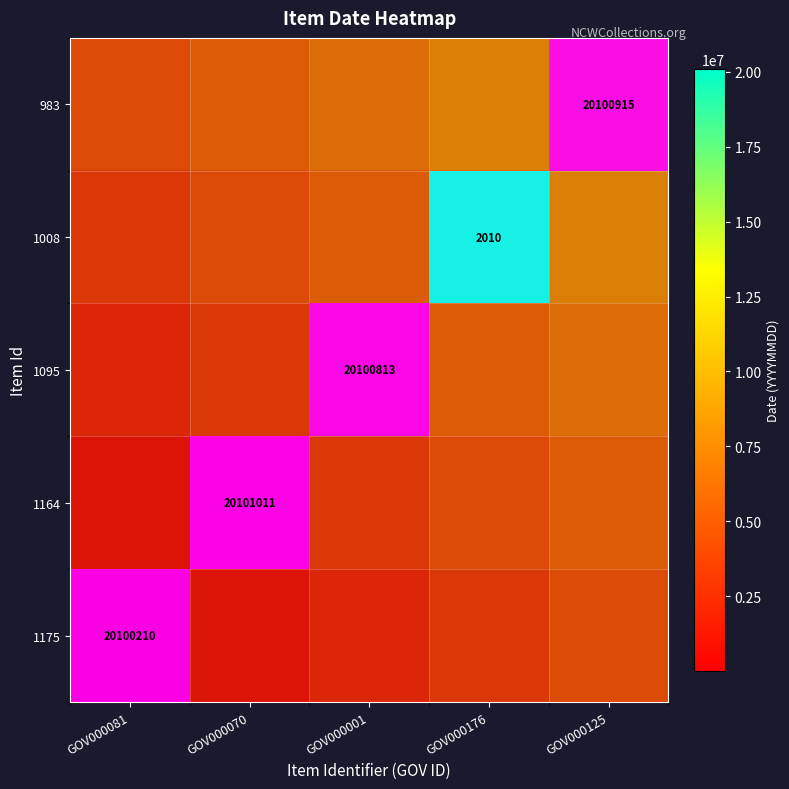

The value of 1175 at GOV000001 is 0.3. True or false?

False